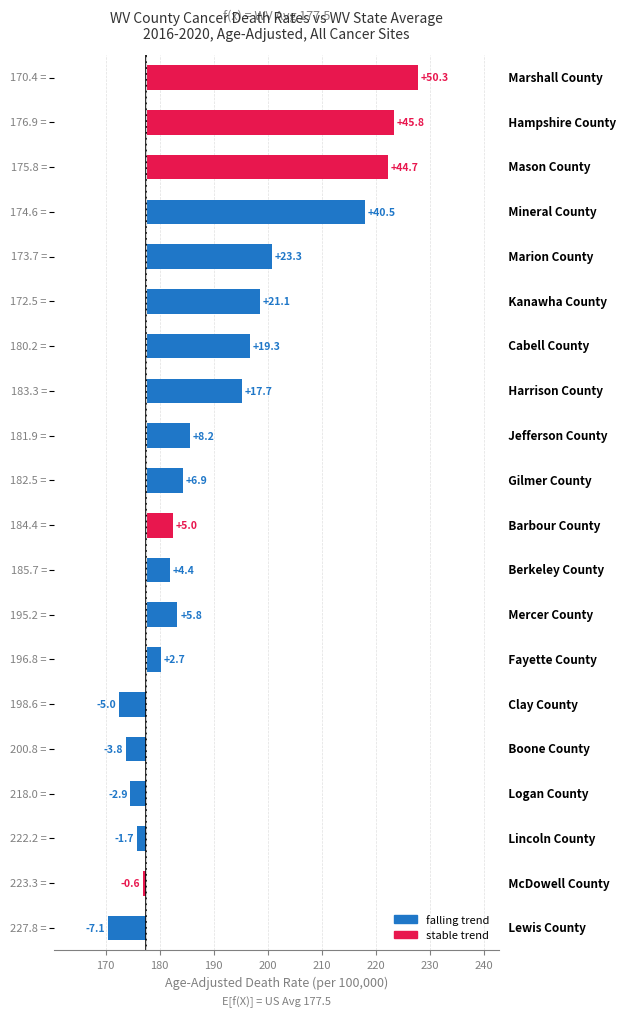

What is the value of the 6th bar from the left?

21.1